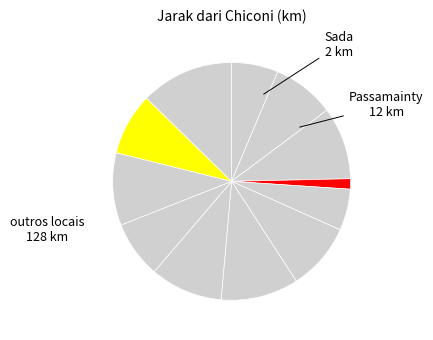

Count the number of slices in the pie.

12